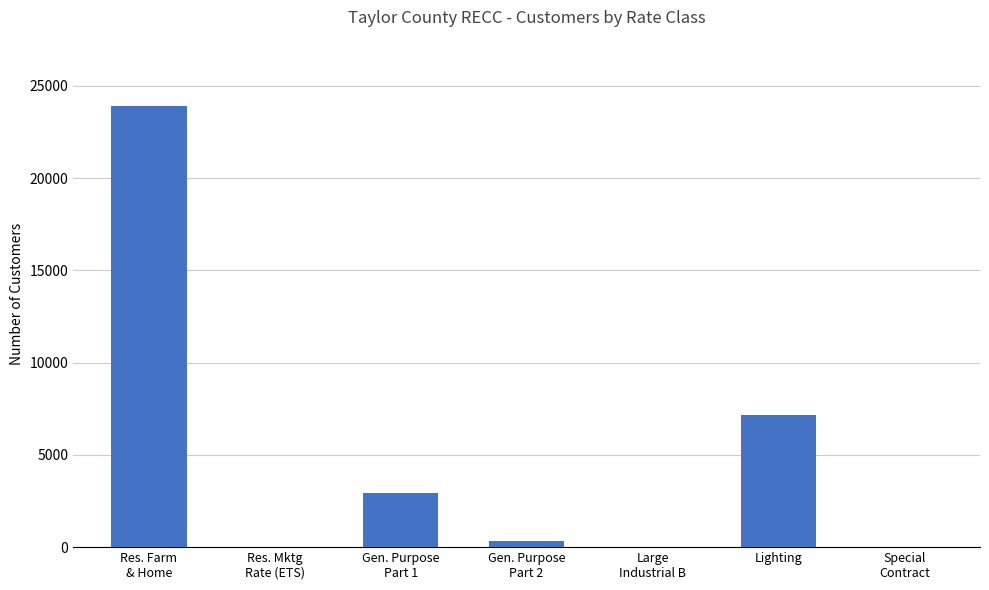

How many distinct data groups are displayed?

1